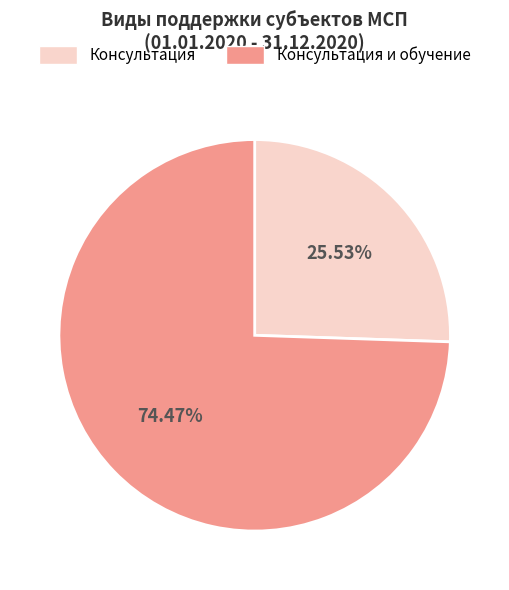

How many segments does this pie chart have?

2